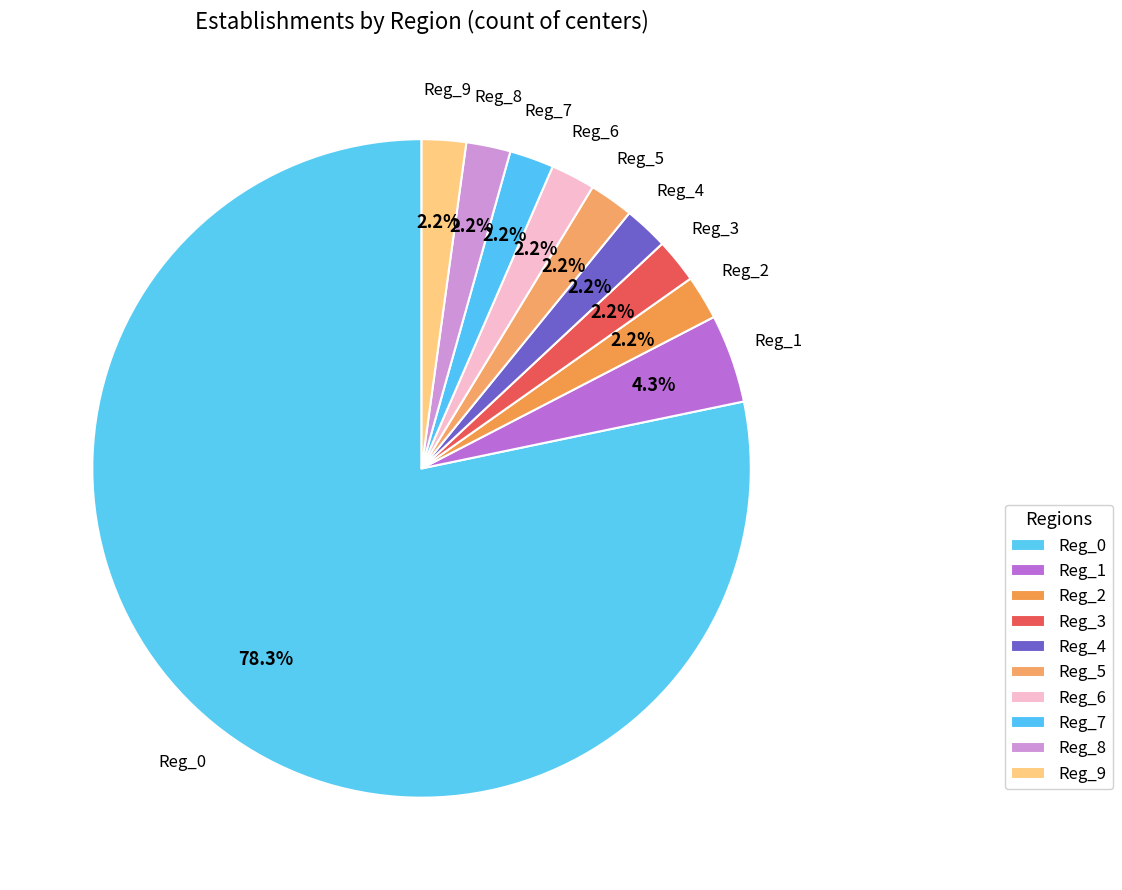

How many segments does this pie chart have?

10